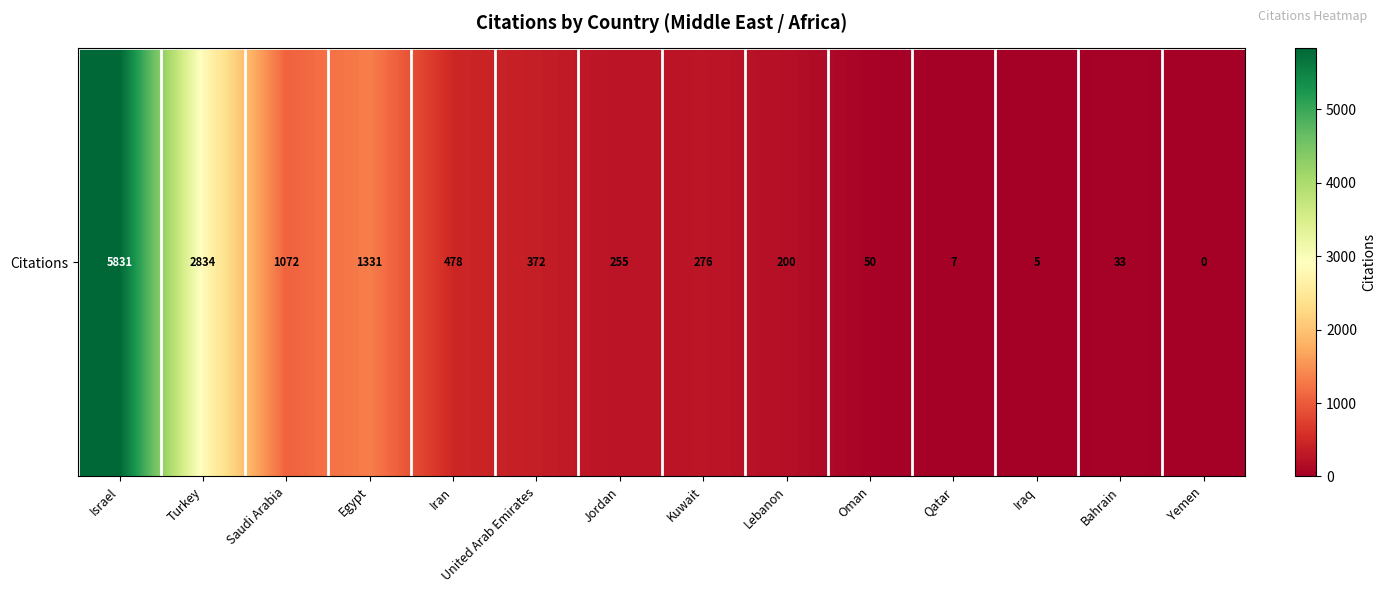

How many positive values are there?

13